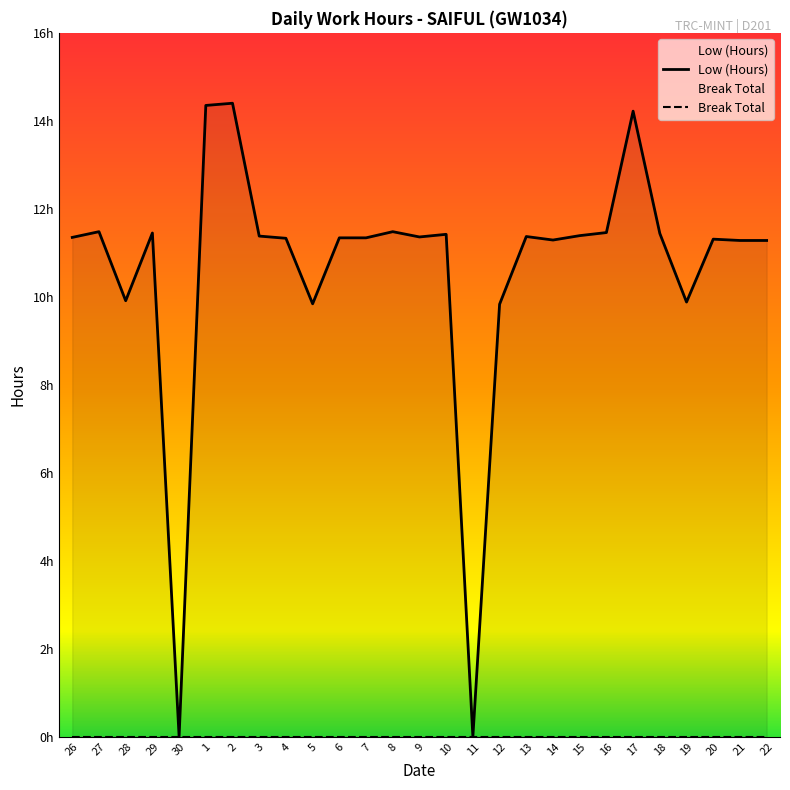

True or false: there are more than 2 points higher than both neighbors.

True